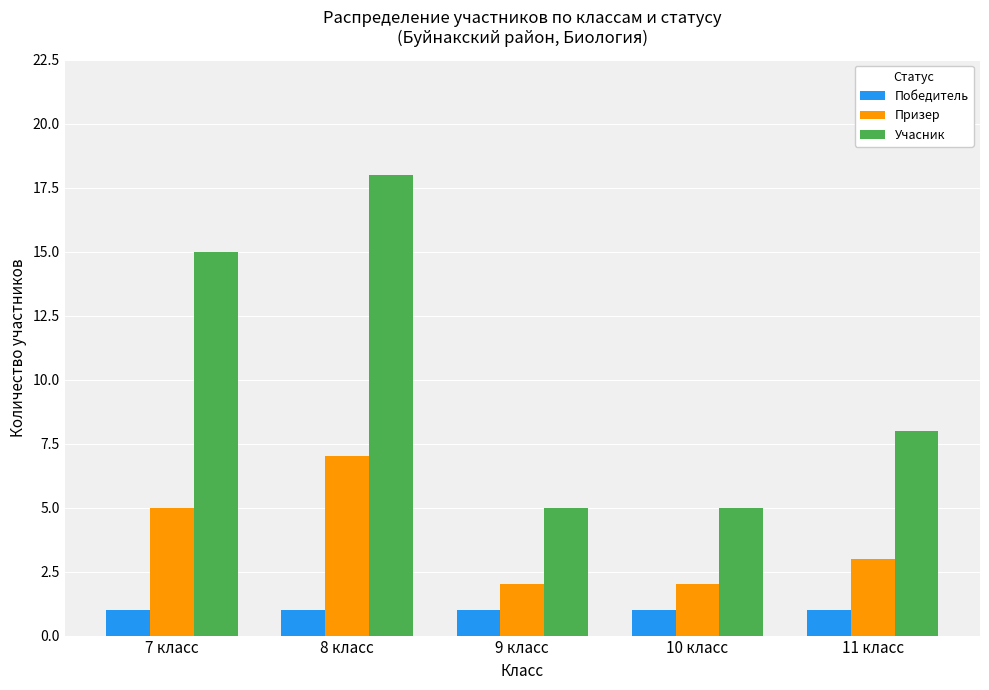

Which label corresponds to the largest value in the chart?

8 класс